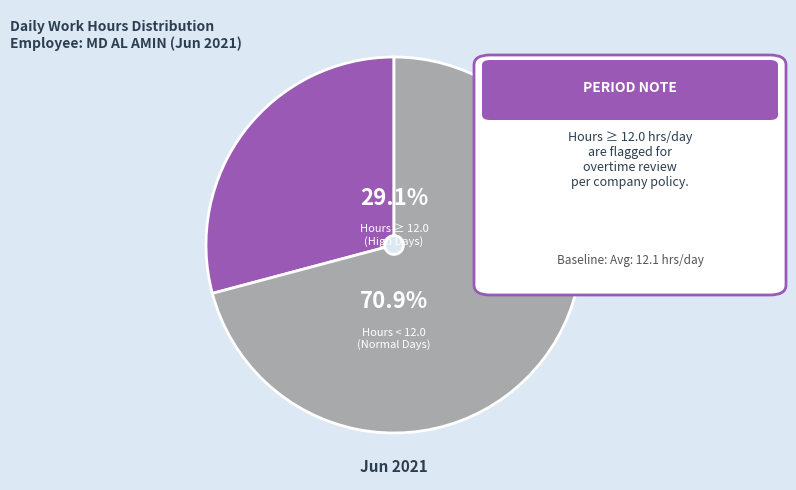

To the nearest percent, what is the average slice percentage?

50%